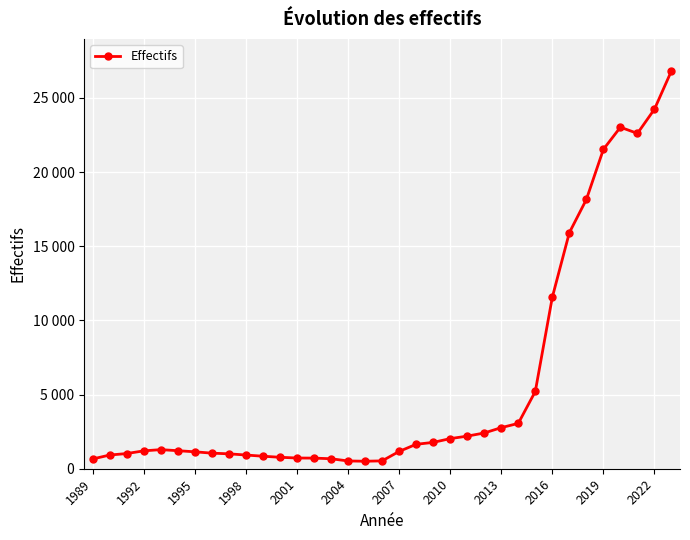

Does the chart have visible grid lines?

Yes